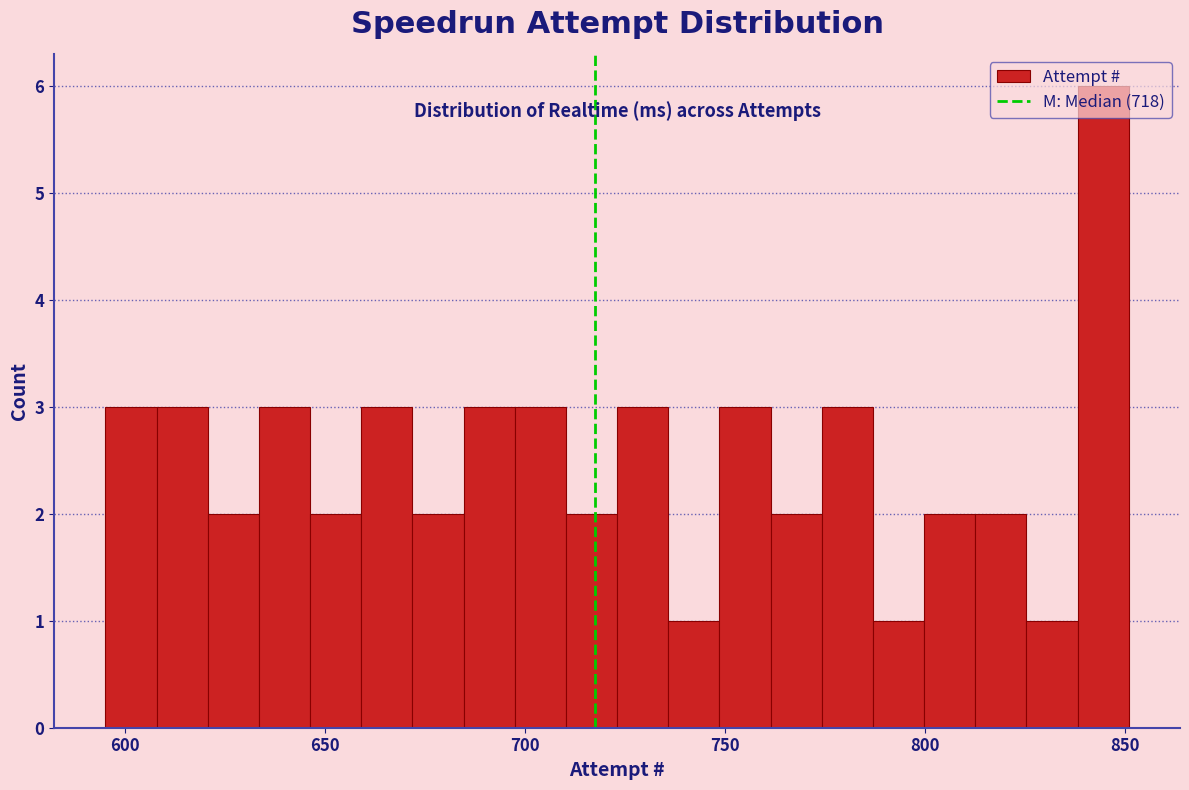

Around what value on the x-axis is the tallest bar? Give the approximate position of its centre, as read against the axis.

845